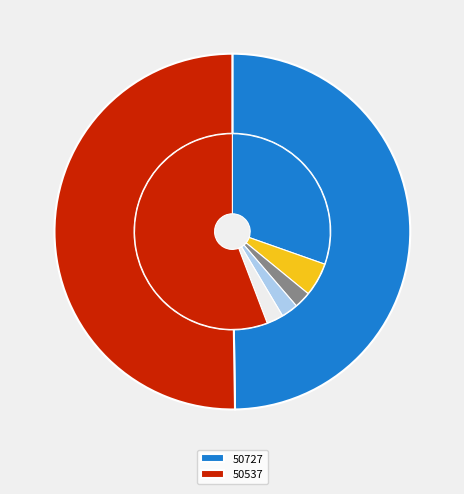

What is the largest slice in the pie chart?

50537